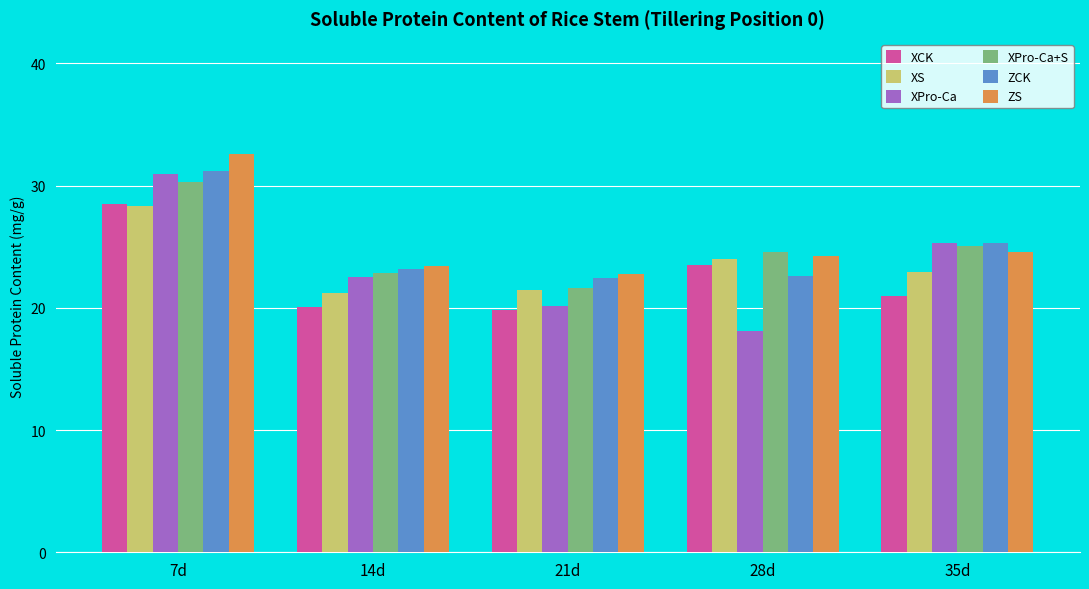

At which category is the sum across all series the highest?

7d